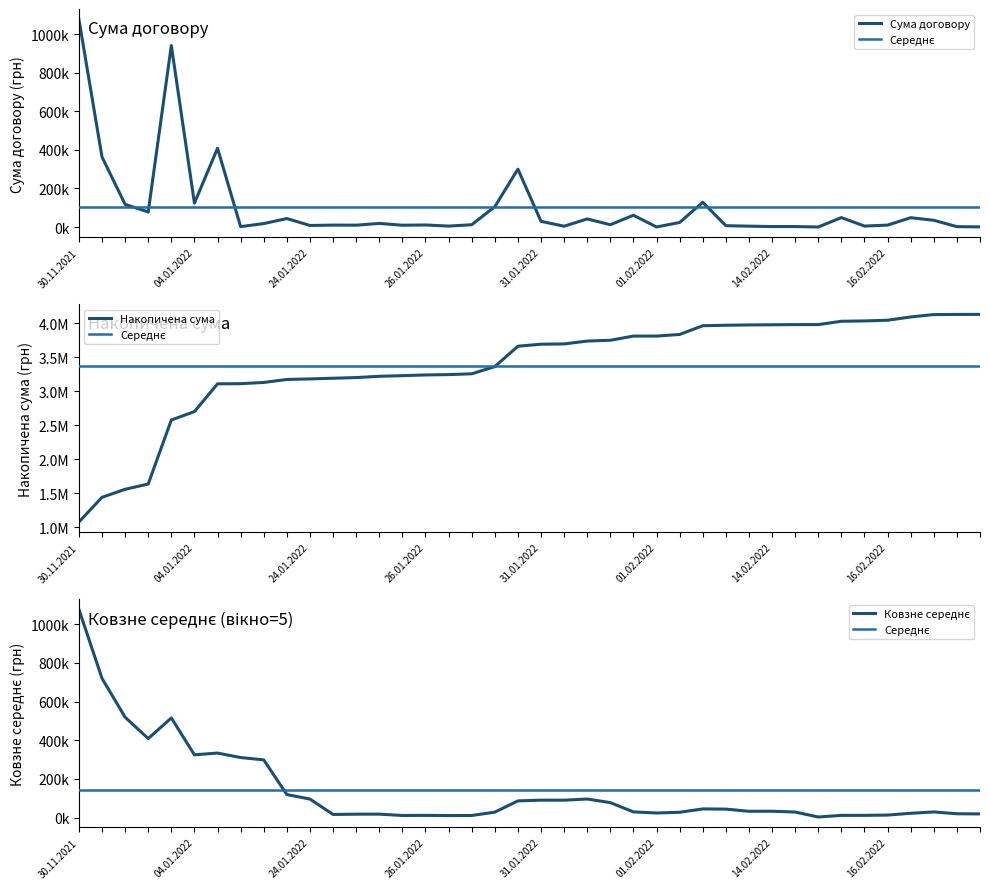

True or false: the data shows 8836.2 at 16.02.2022.

False